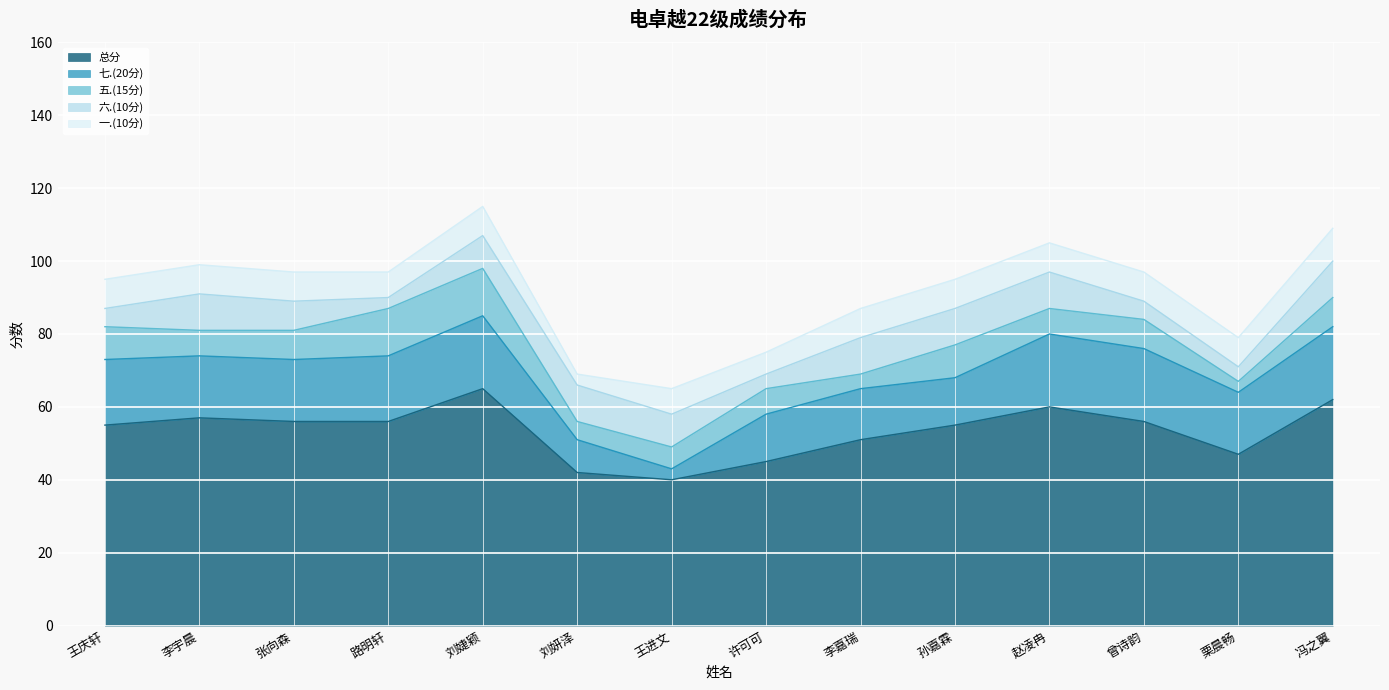

What is the average value of the 六.(10分) series?

8